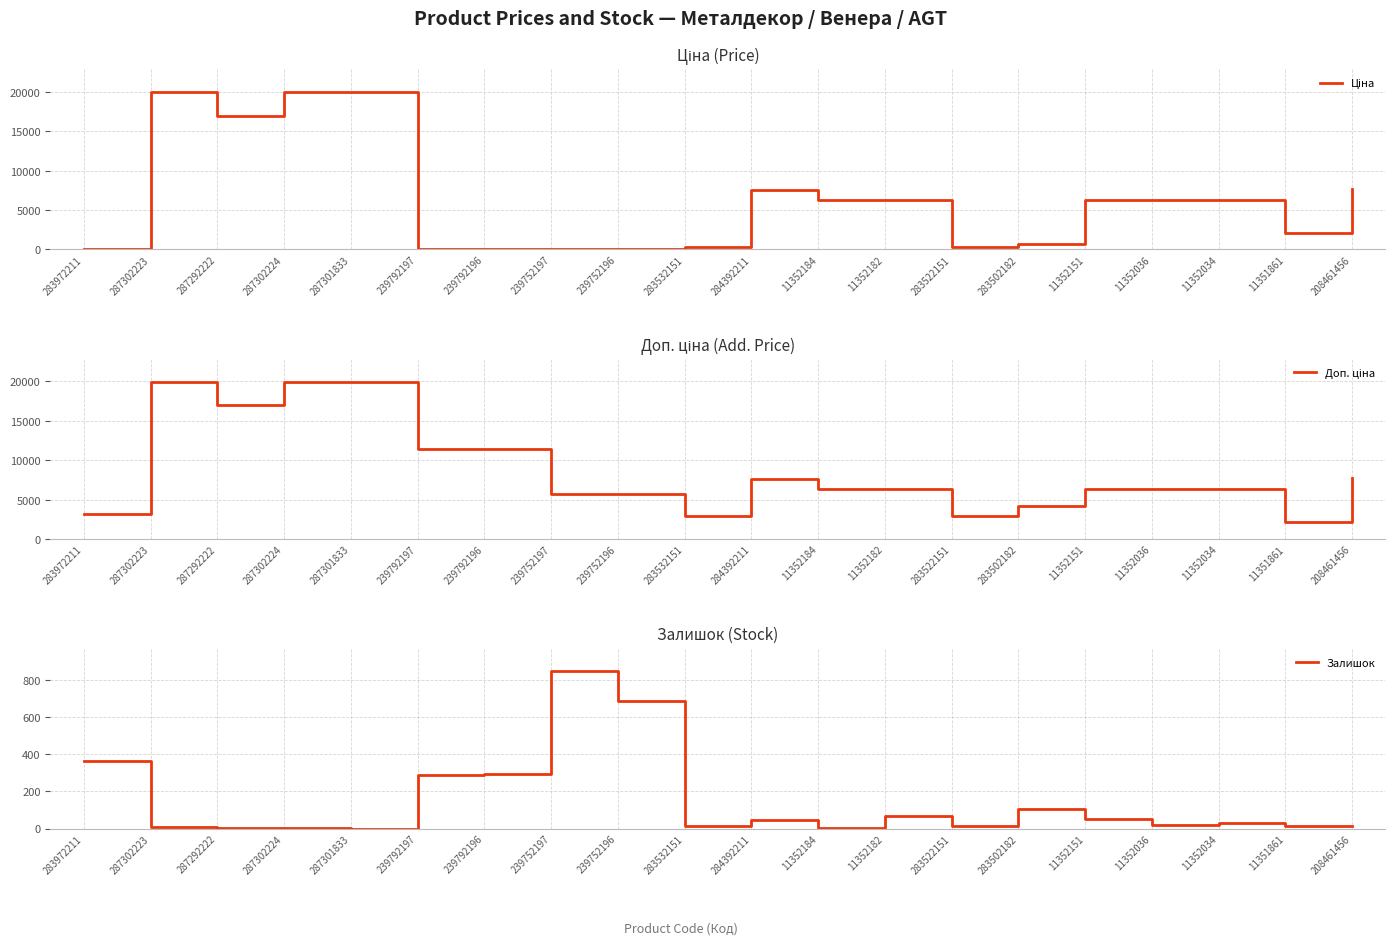

Reading left to right, transcribe all the data shown in this chart.

Ціна: 32.0	19964.2	16976.3	19964.2	19964.2	114.1	114.1	57.0	57.0	359.9	7596.5	6308.8	6308.8	369.5	694.3	6308.8	6308.8	6308.8	2108.4	7693.1
Доп. ціна: 3205.0	19964.2	16976.3	19964.2	19964.2	11410.0	11410.0	5705.0	5705.0	2878.8	7596.5	6308.8	6308.8	2955.8	4165.6	6308.8	6308.8	6308.8	2108.0	7693.1
Залишок: 360.0	7.0	5.0	3.0	0.0	289.0	290.0	845.0	683.0	15.0	44.0	2.0	68.0	15.0	106.0	49.0	17.0	27.0	12.0	11.0